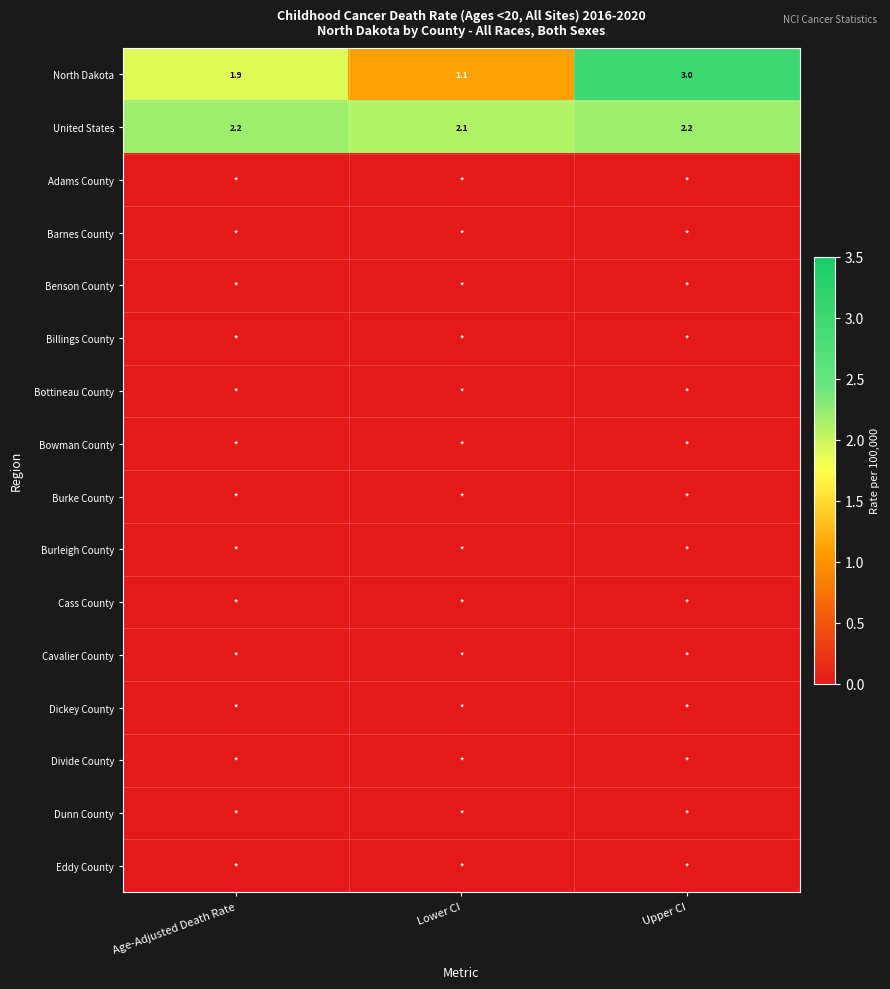

What is the minimum value for United States?

2.1